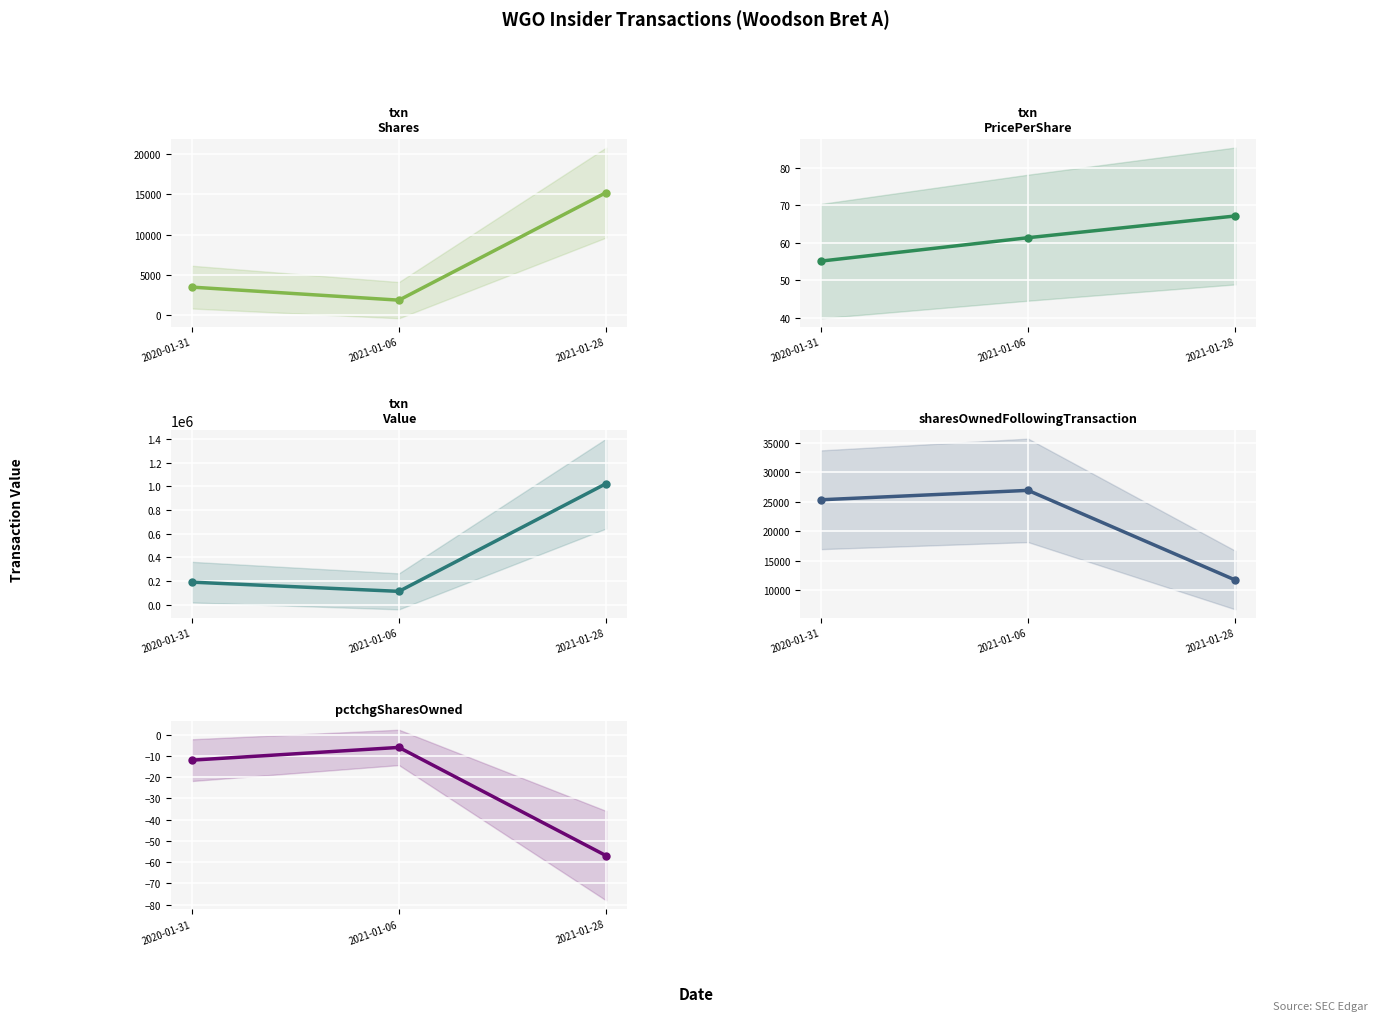

How many lines are shown in the chart?

5